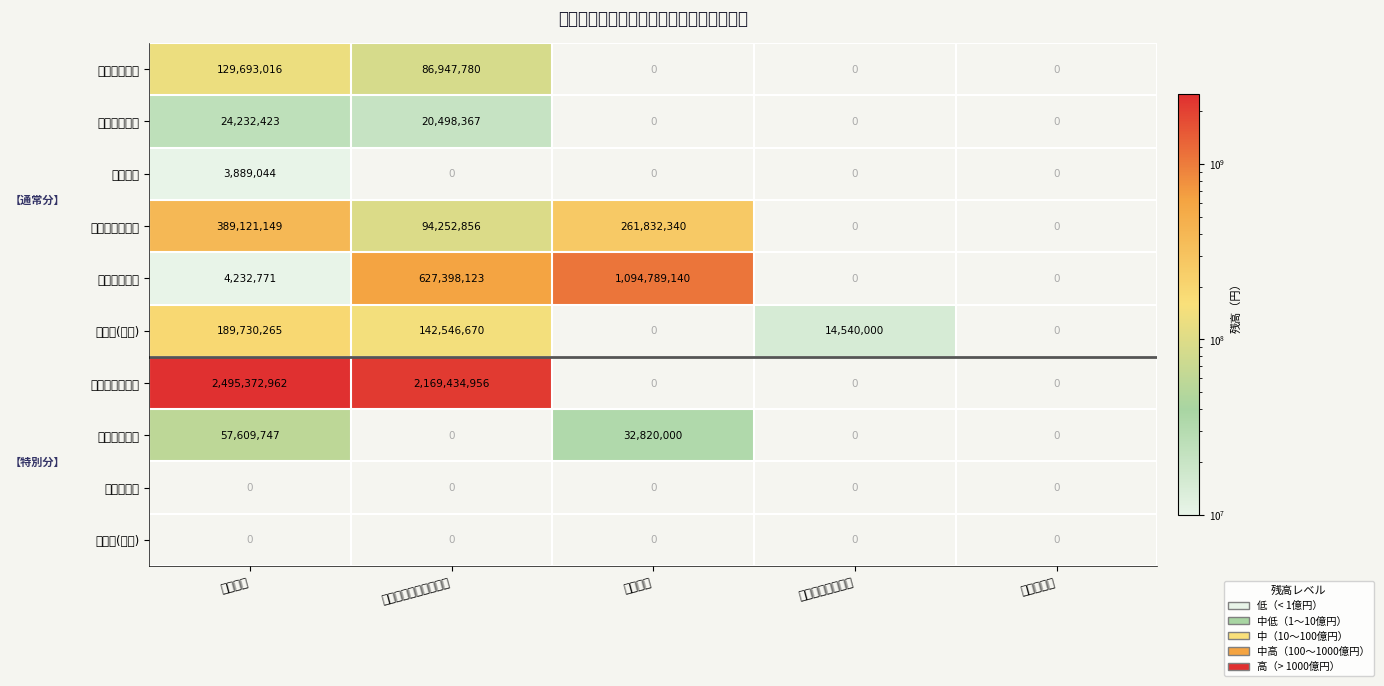

The 臨時財政対策債 series shows 3098344801 at 地方公共団体金融機構. True or false?

False